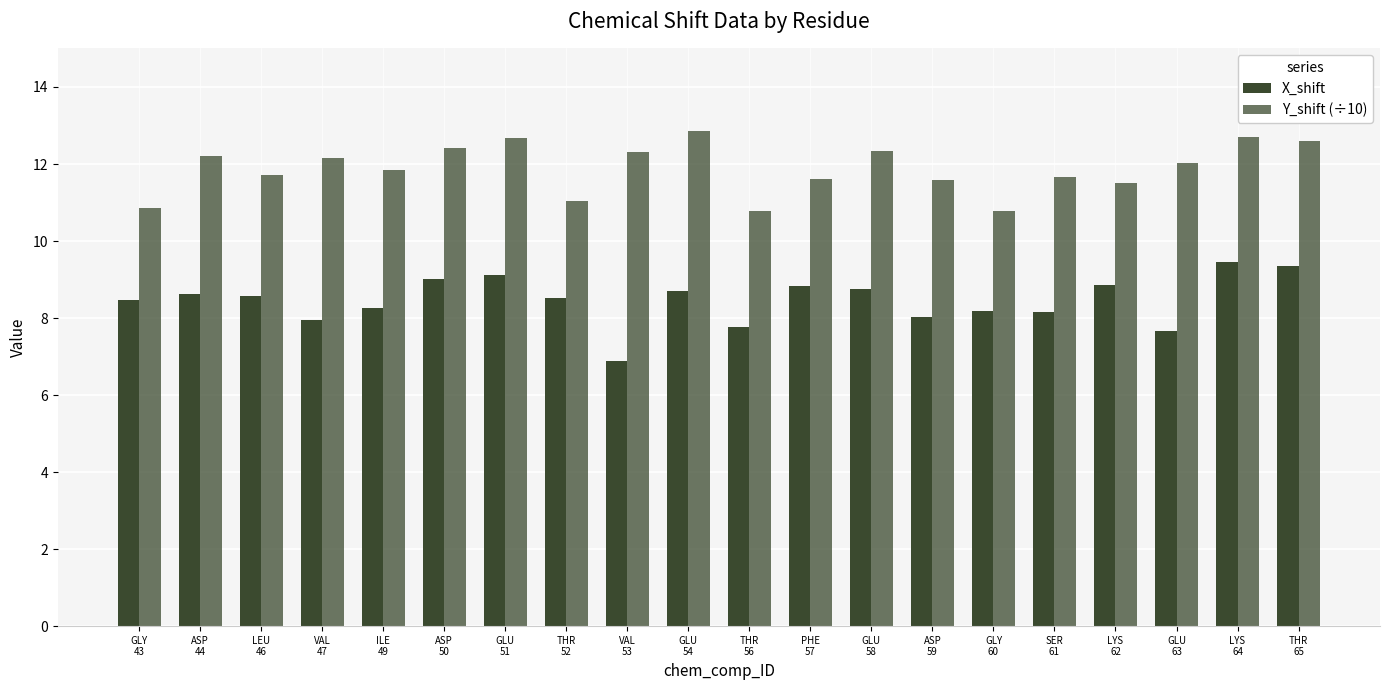

Where is X_shift nearest to the value 8?

ASP
59